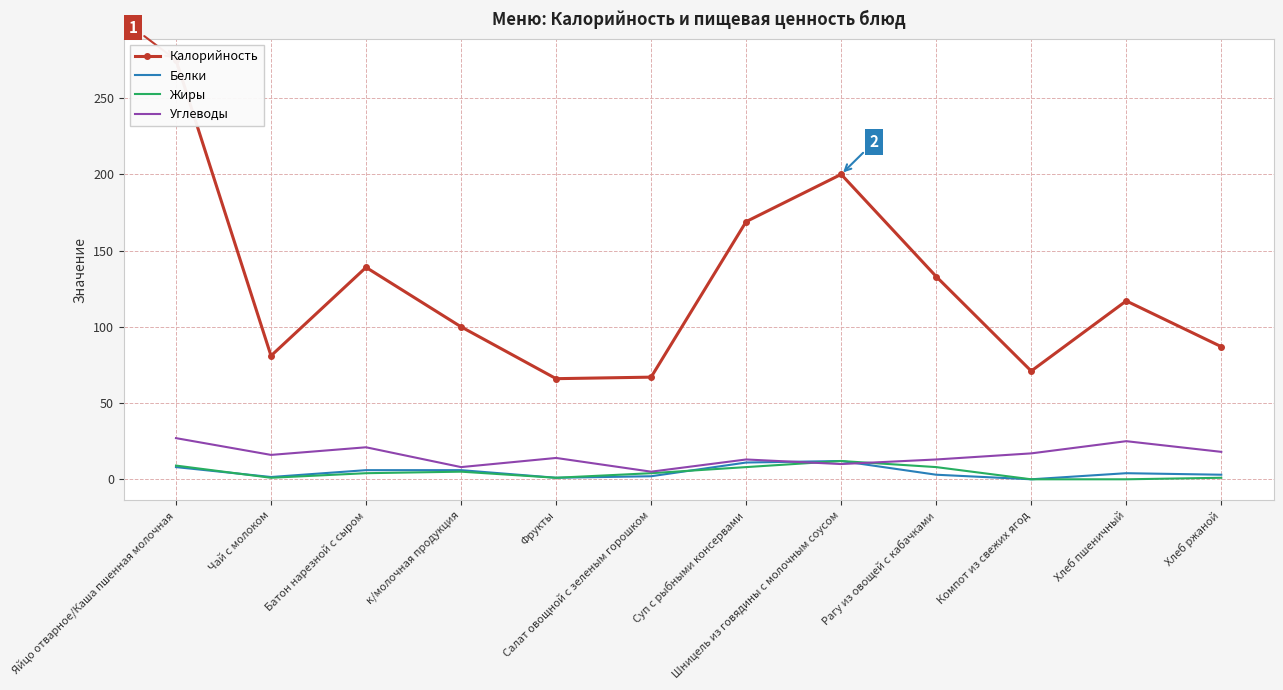

Between Батон нарезной с сыром and Хлеб пшеничный, which series saw the biggest shift?

Калорийность